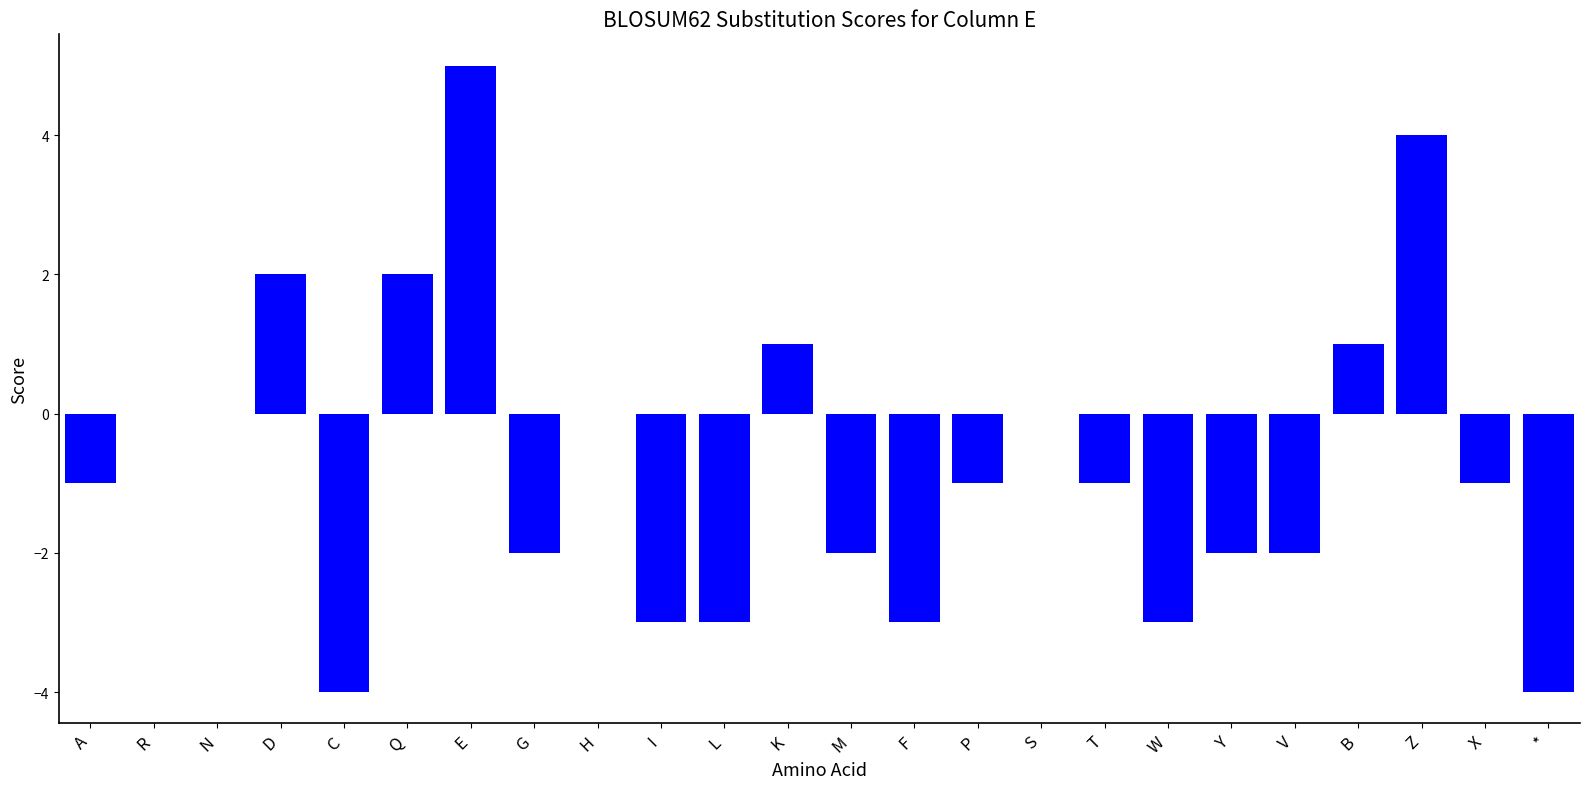

Reading left to right, transcribe all the data shown in this chart.

-1	0	0	2	-4	2	5	-2	0	-3	-3	1	-2	-3	-1	0	-1	-3	-2	-2	1	4	-1	-4